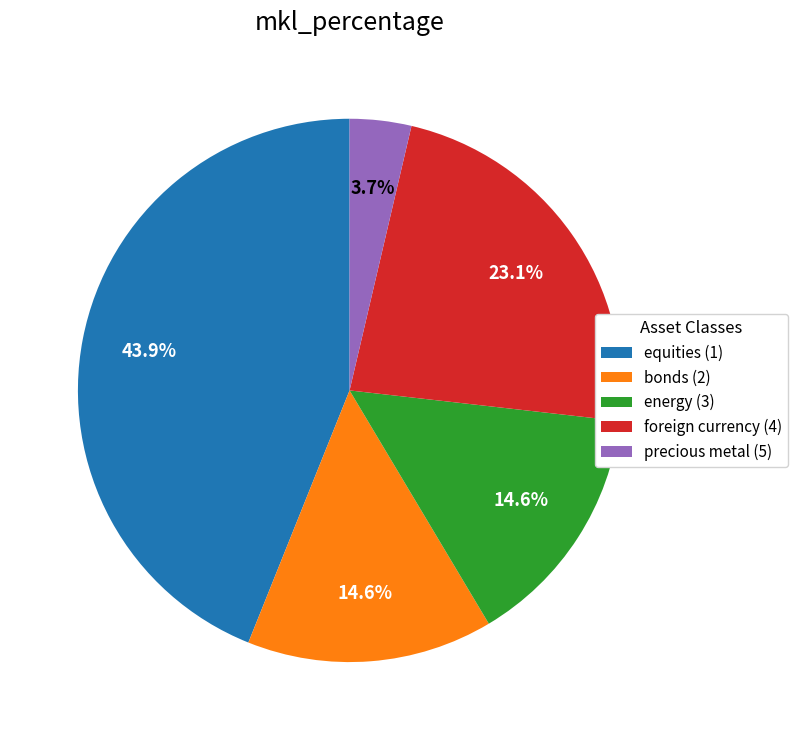

What percentage is the foreign currency (4) slice, to the nearest percent?

23%